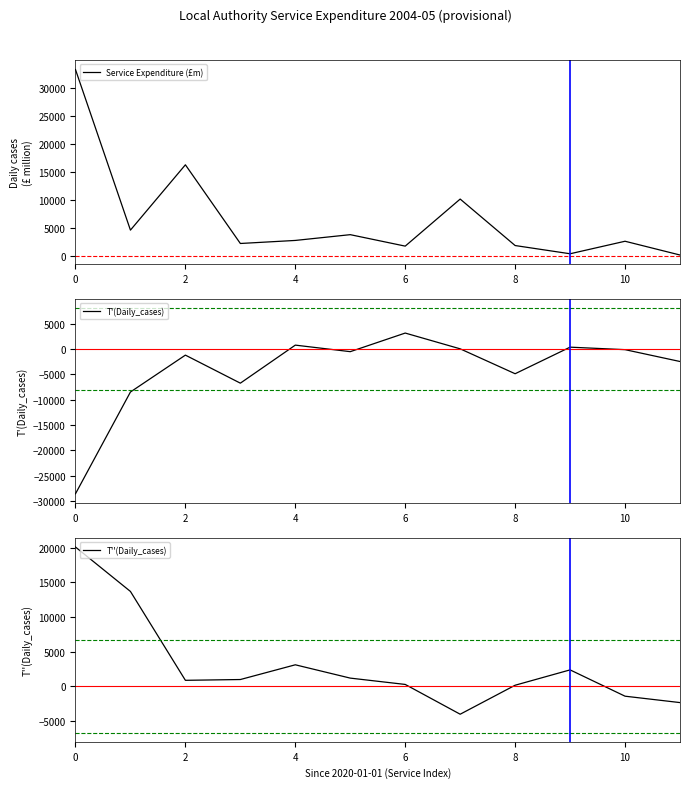

Is this an area chart (filled region under the line)?

No